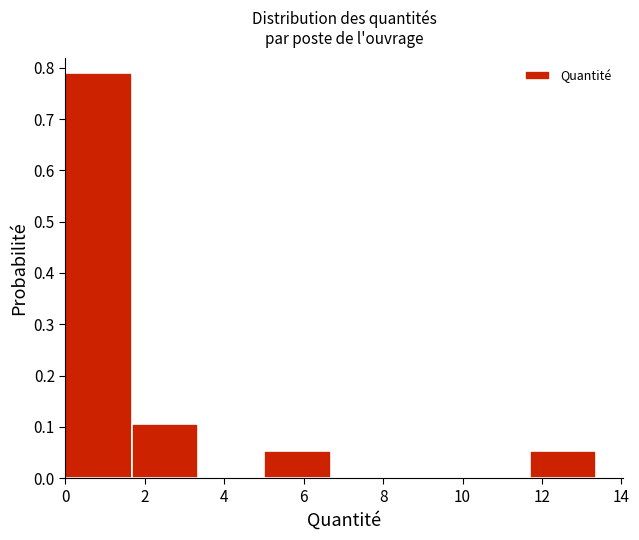

How tall is the bar that spans 5.0 to 6.6 on the x-axis? Neither the bar edges nor the heights are printed on the chart, so give them approximately, as read against the axes.

0.05